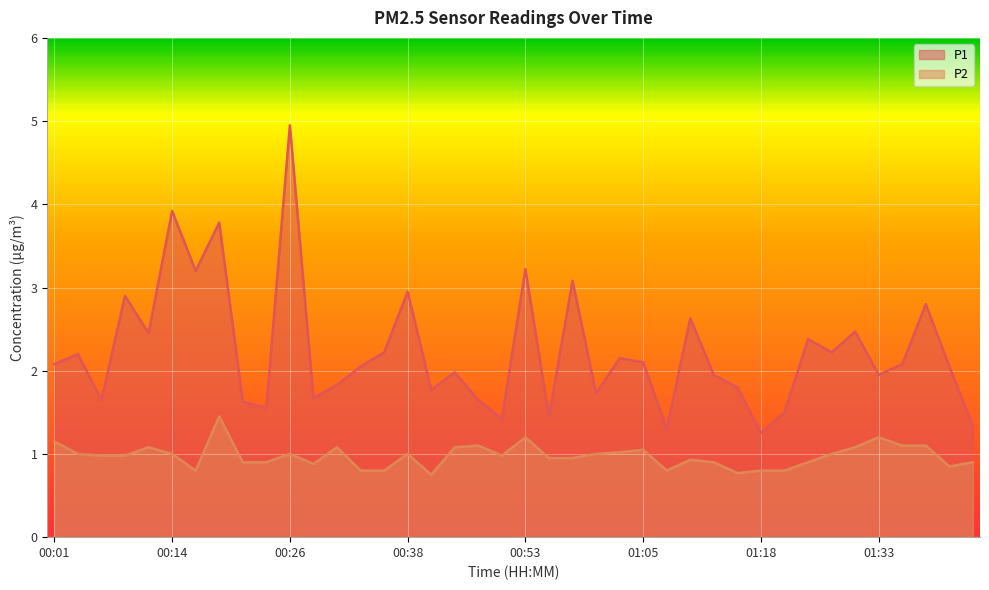

What is the difference between the highest and lowest values at 00:14?

2.9